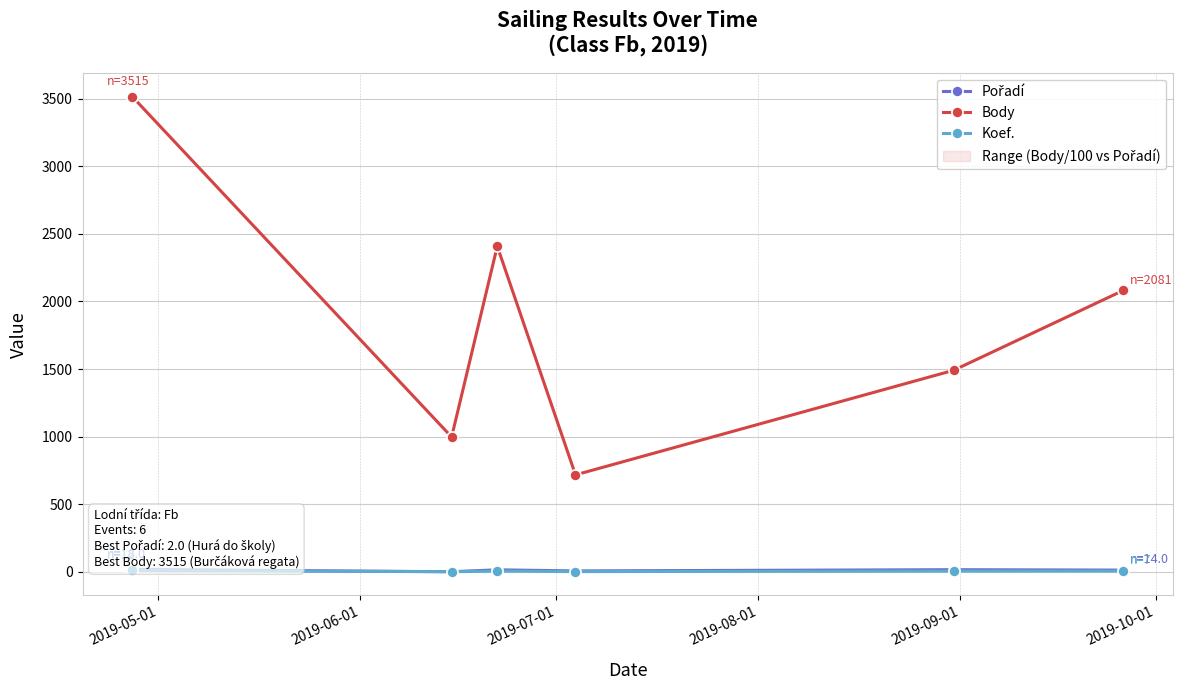

True or false: Body and Koef. cross at least once.

False